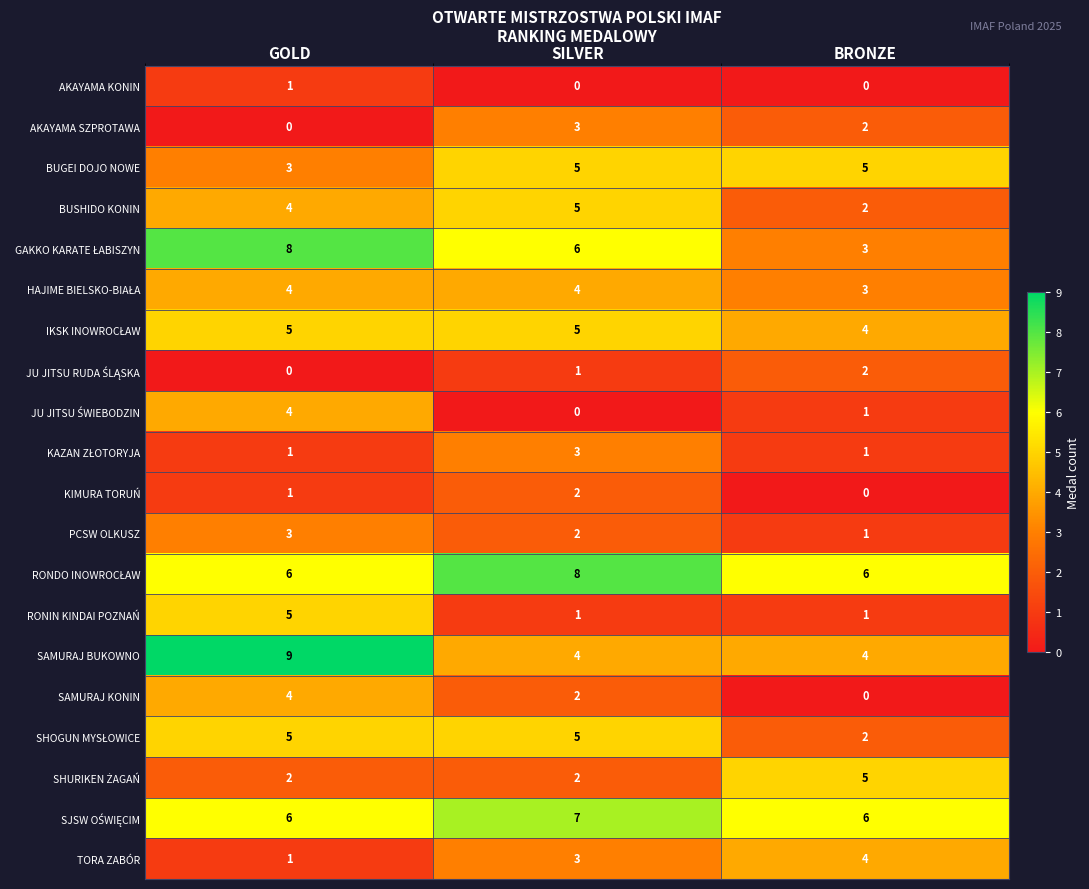

Rank the categories by SAMURAJ KONIN value from lowest to highest.

BRONZE, SILVER, GOLD